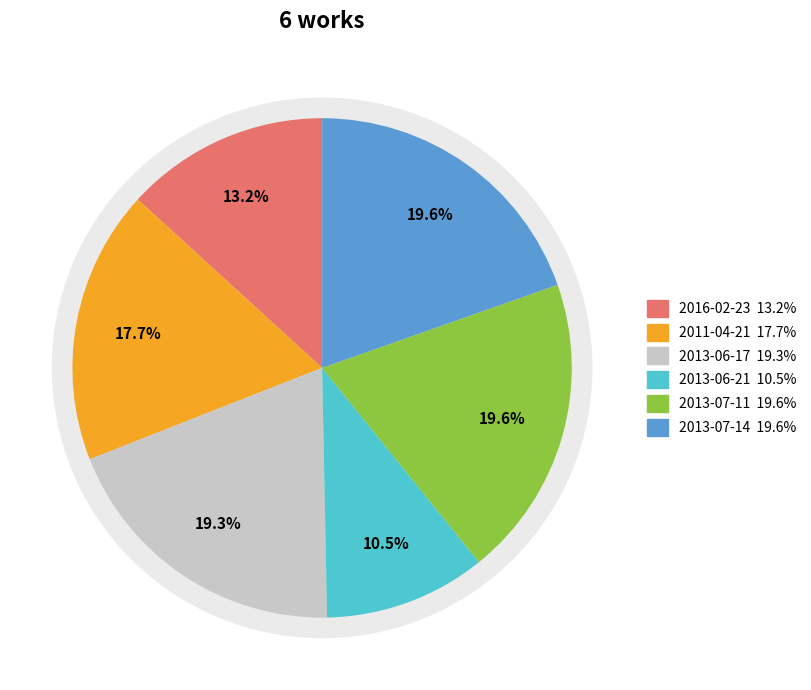

What percentage is NOT represented by 2013-07-14?

80.4%